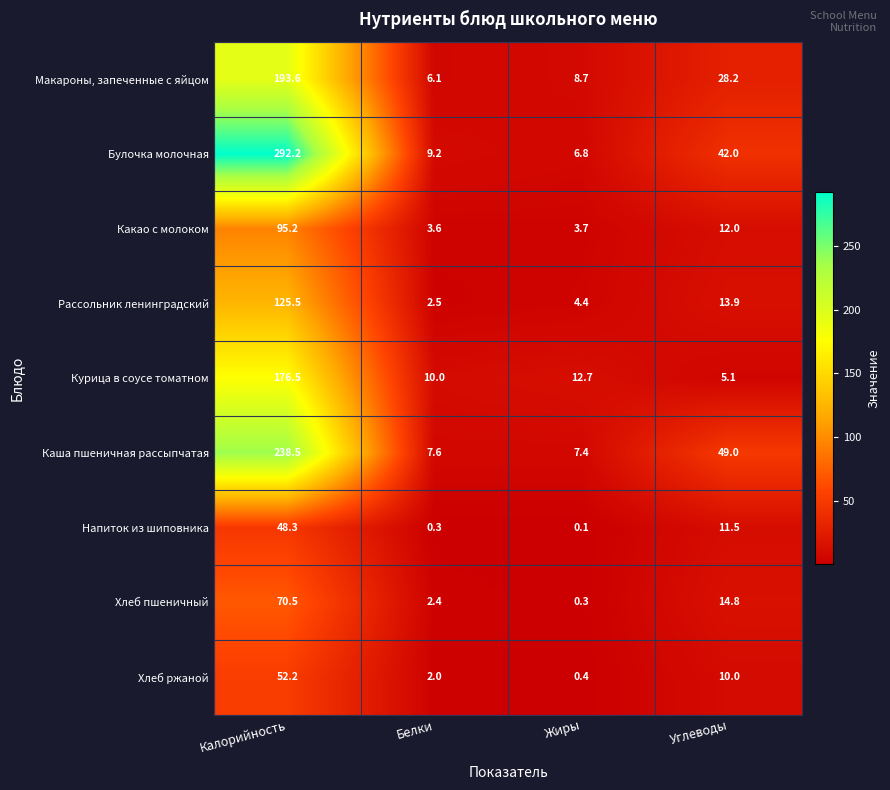

How many distinct data groups are displayed?

9